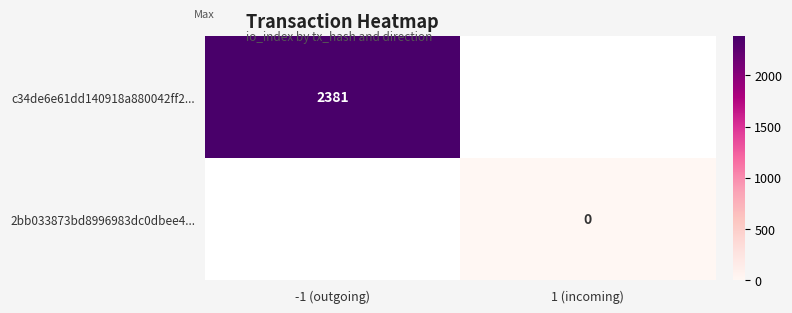

How many categories are shown in the chart?

2